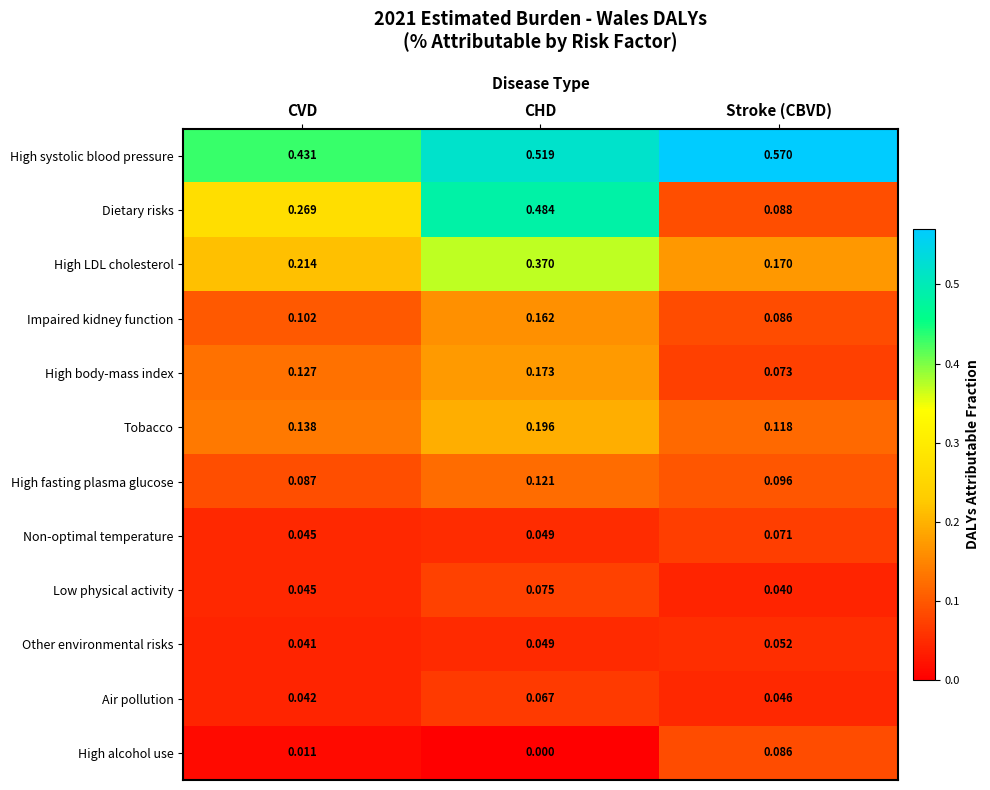

Which series has the largest total across all categories?

High systolic blood pressure